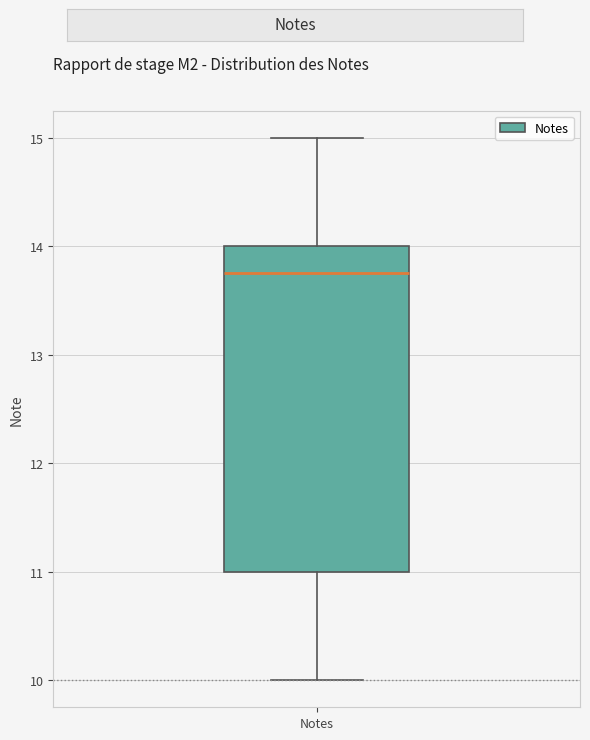

Read this box plot against the y-axis: the position of the median line, the range covered by the box, and the ends of both whiskers. The values are not printed on the chart, so give them approximately, as read against the axis.

median 13.8, box 11.0 to 14.0, whiskers 10.0 to 15.0